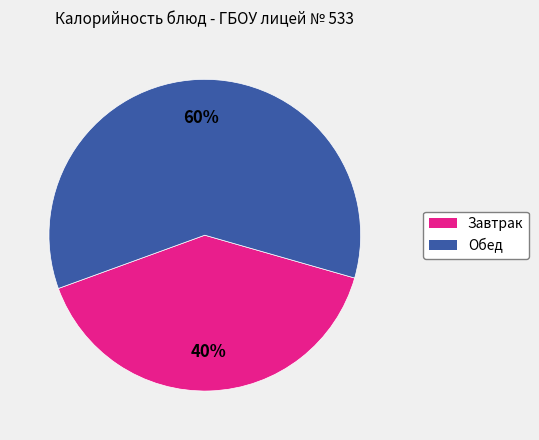

To the nearest percent, what is the average slice percentage?

50%